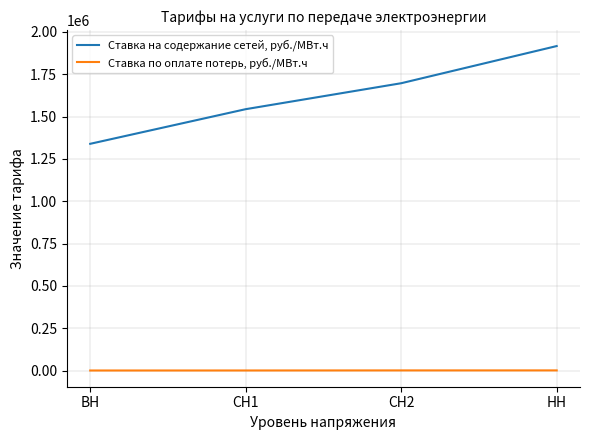

True or false: Ставка на содержание сетей, руб./МВт.ч and Ставка по оплате потерь, руб./МВт.ч cross at least once.

False